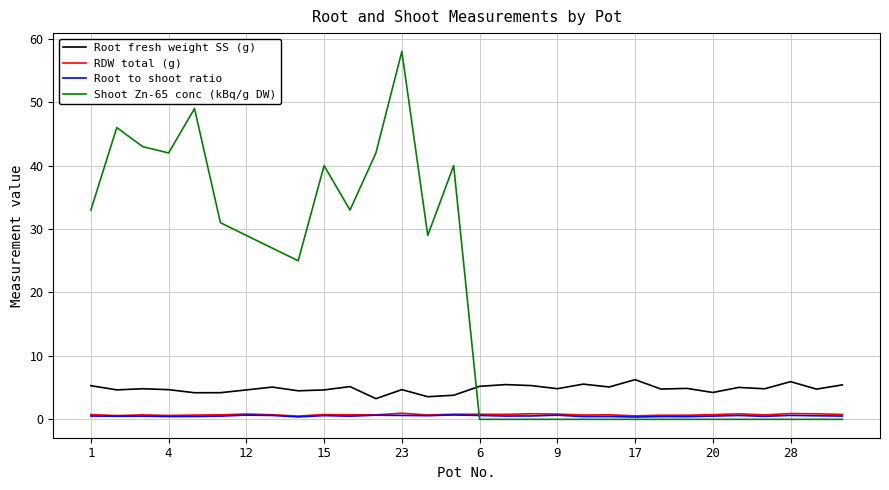

What is the average value of the Root fresh weight SS (g) series?

4.8